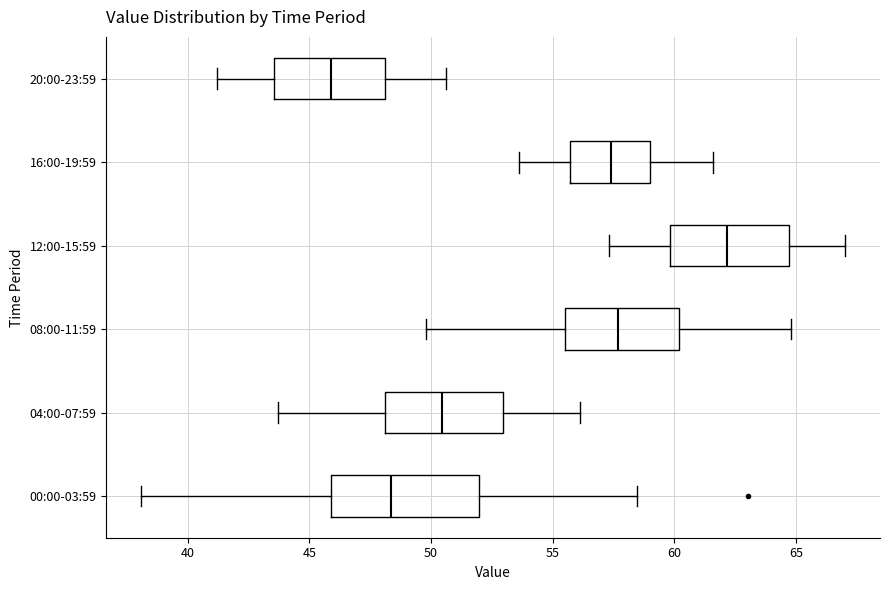

Reading bottom to top, read every box against the x-axis: the position of its median line, the range the box covers, and the ends of its whiskers. The values are not printed on the chart, so give them approximately, as read against the axis.

00:00-03:59: median 48.5, box 46.0 to 52.0, whiskers 38.0 to 58.5
04:00-07:59: median 50.5, box 48.0 to 53.0, whiskers 43.5 to 56.0
08:00-11:59: median 57.5, box 55.5 to 60.0, whiskers 50.0 to 65.0
12:00-15:59: median 62.0, box 60.0 to 64.5, whiskers 57.5 to 67.0
16:00-19:59: median 57.5, box 55.5 to 59.0, whiskers 53.5 to 61.5
20:00-23:59: median 46.0, box 43.5 to 48.0, whiskers 41.0 to 50.5